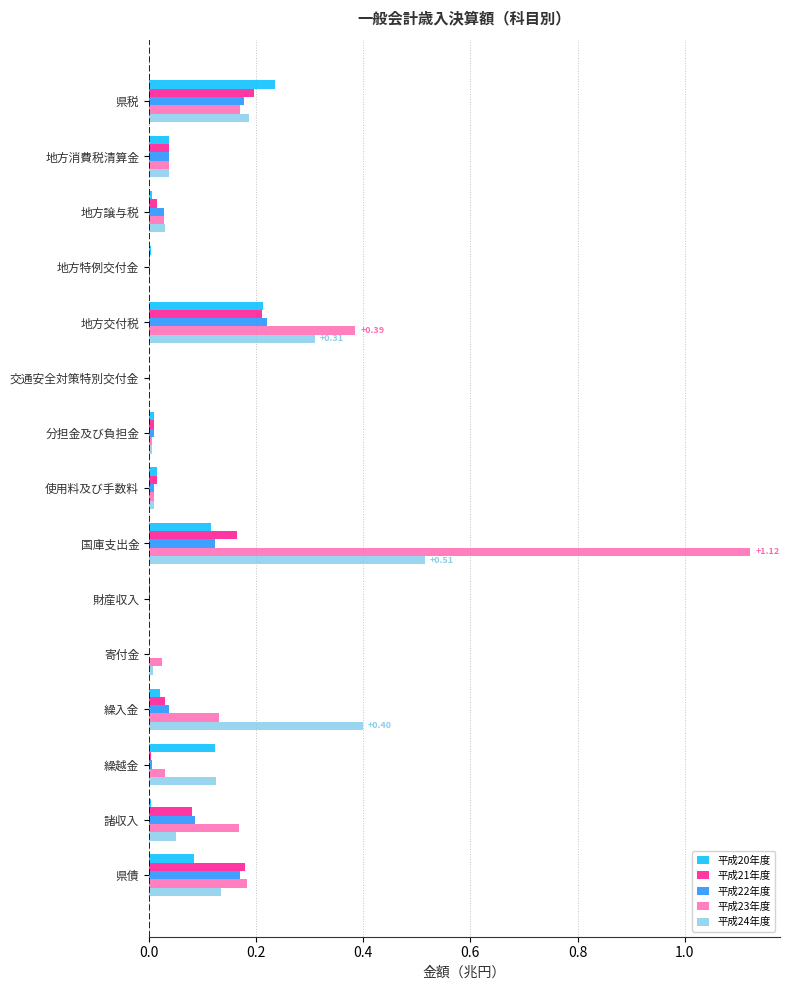

Which series has the largest total across all categories?

平成23年度